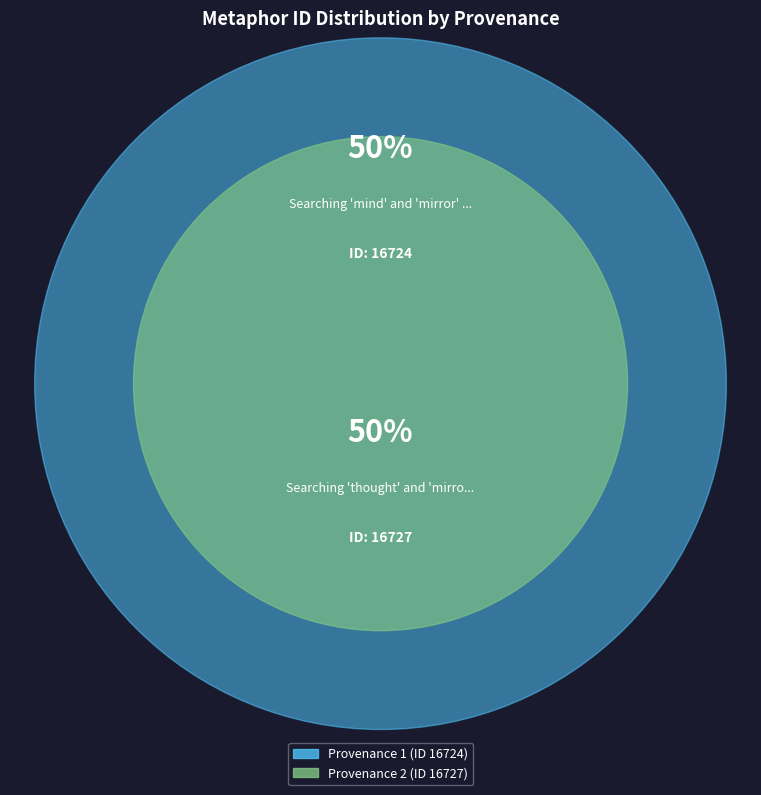

What percentage is NOT represented by Searching 'mind' and 'mirror' in HDIS?

50.0%